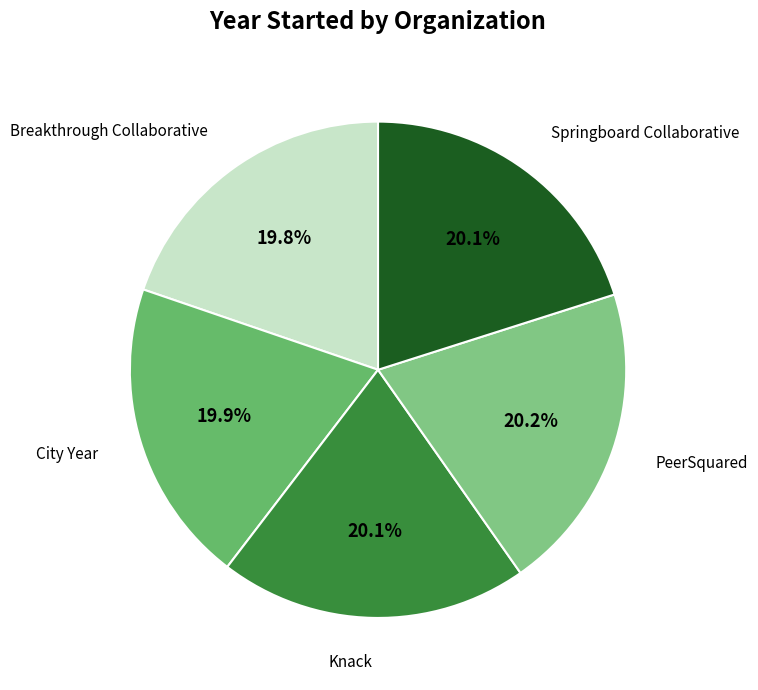

Does PeerSquared account for over 50% of the chart?

No